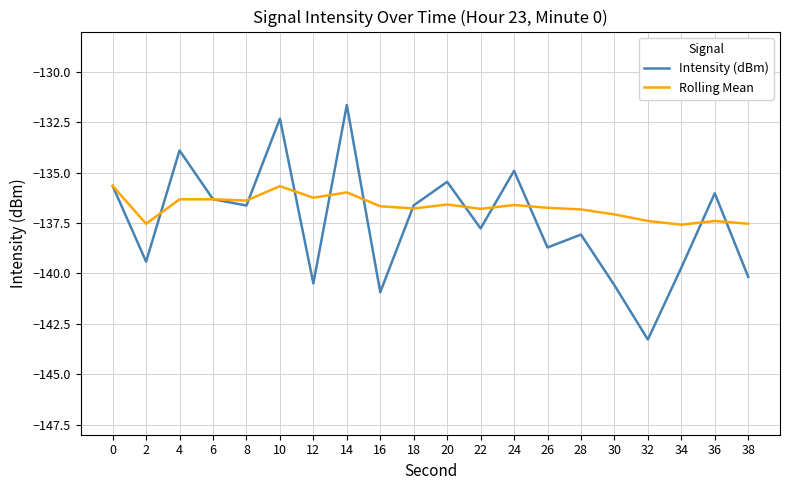

Which series has the largest total across all categories?

Rolling Mean